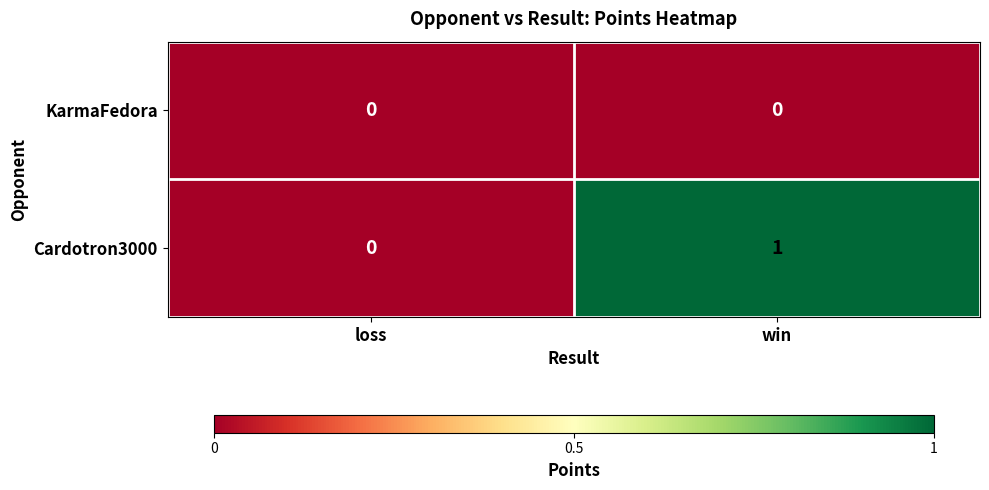

Reading right to left, extract all data points from this chart.

KarmaFedora: win=0	loss=0
Cardotron3000: win=1	loss=0